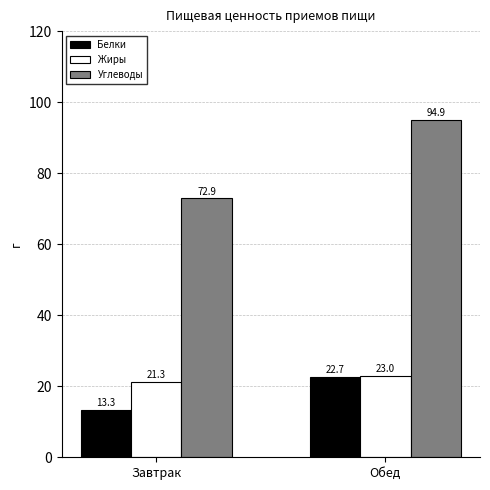

Which series changed the most between Завтрак and Обед?

Углеводы